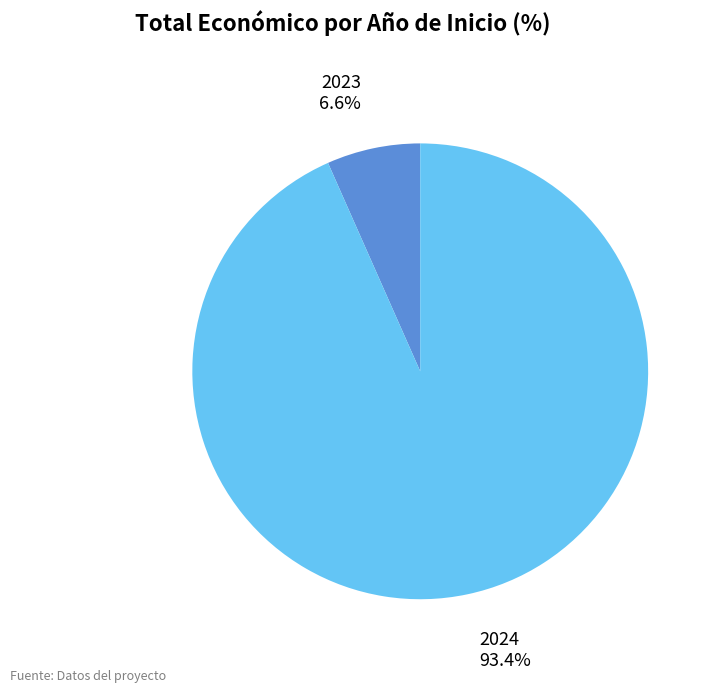

Which has a higher value, 2023 or 2024?

2024